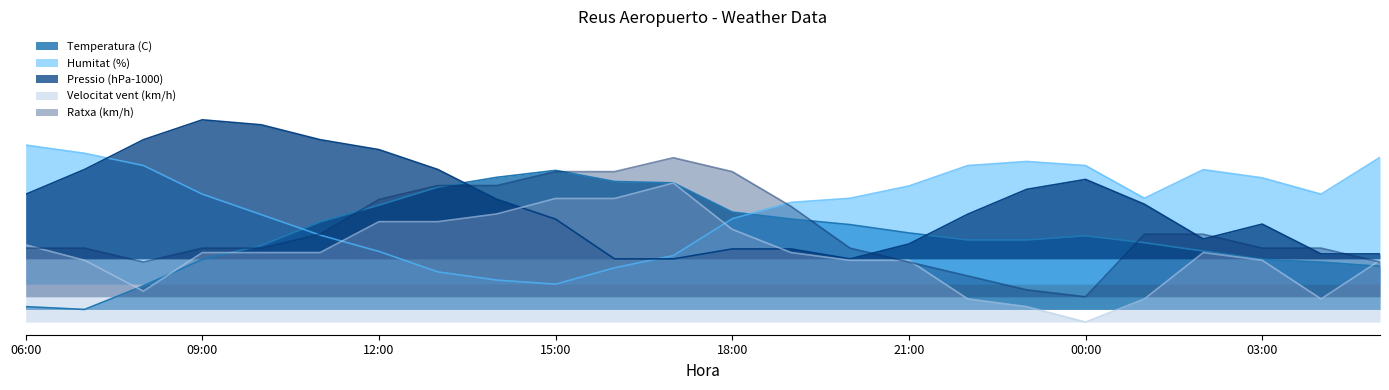

How many lines are shown in the chart?

5